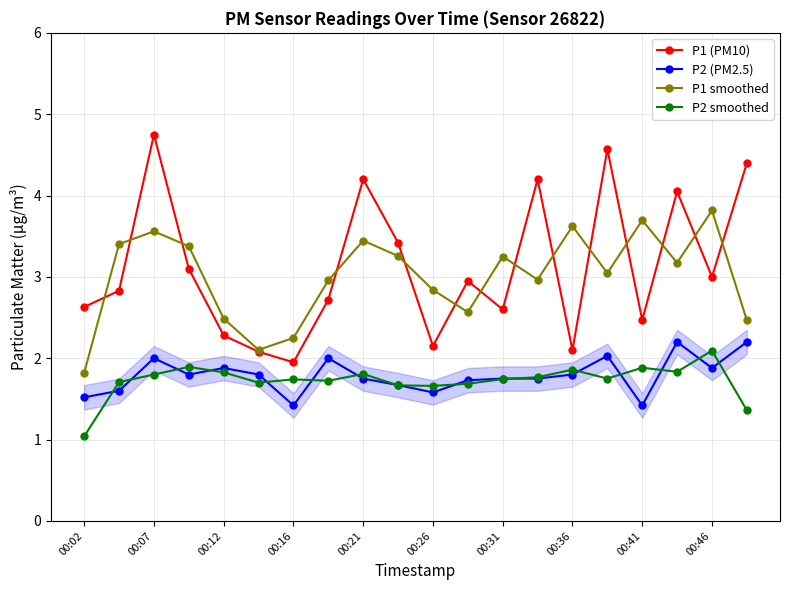

How many interior local peaks does the P1 smoothed series have?

6